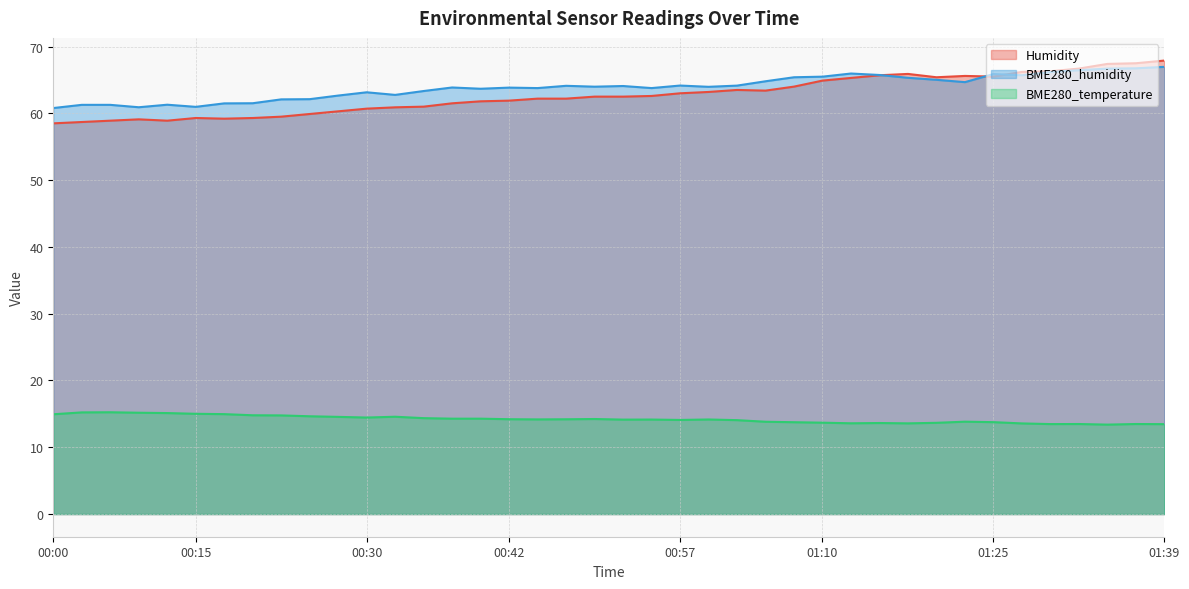

True or false: BME280_humidity and BME280_temperature intersect in this chart.

False